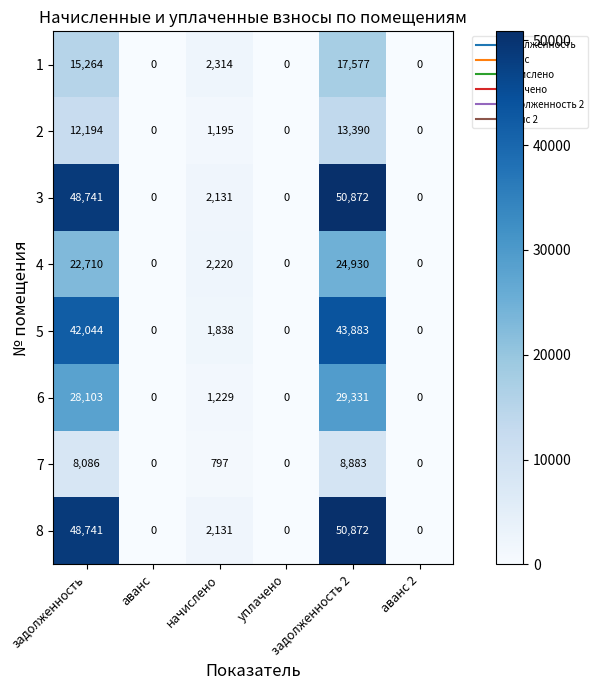

What is the maximum value shown in the chart?

50872